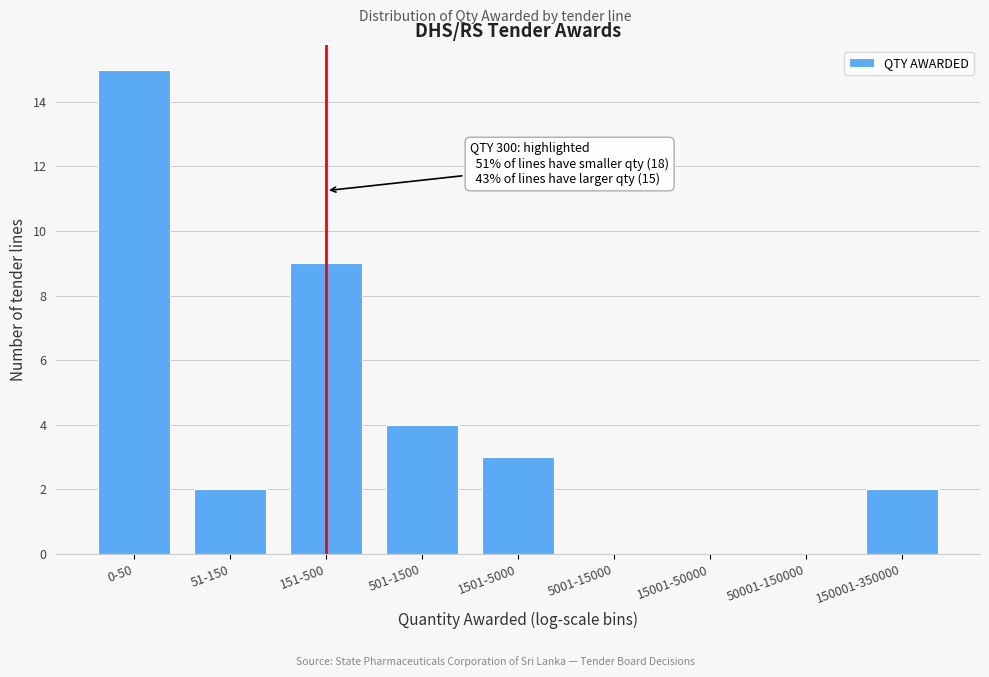

Reading left to right, extract all data points from this chart.

0-50=15	51-150=2	151-500=9	501-1500=4	1501-5000=3	5001-15000=0	15001-50000=0	50001-150000=0	150001-350000=2